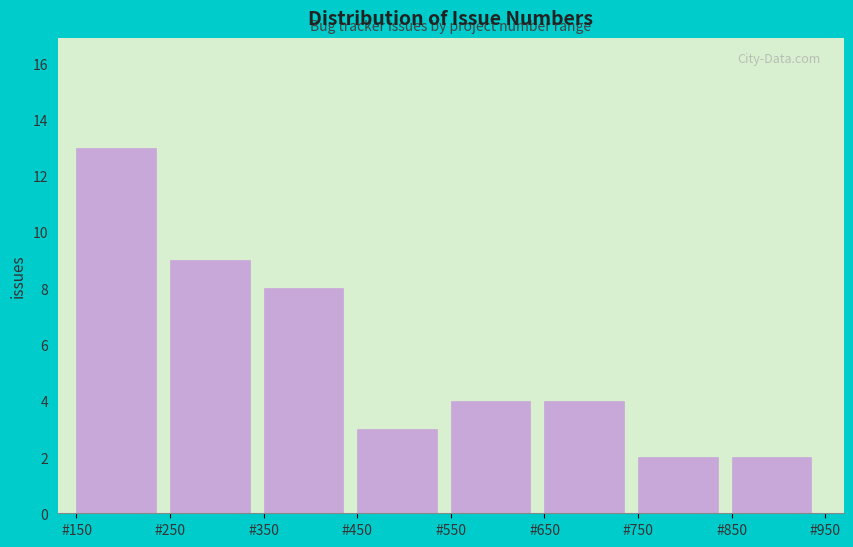

How tall is the bar that spans 350 to 450 on the x-axis? The values are not printed on the chart, so give them approximately, as read against the axis.

8